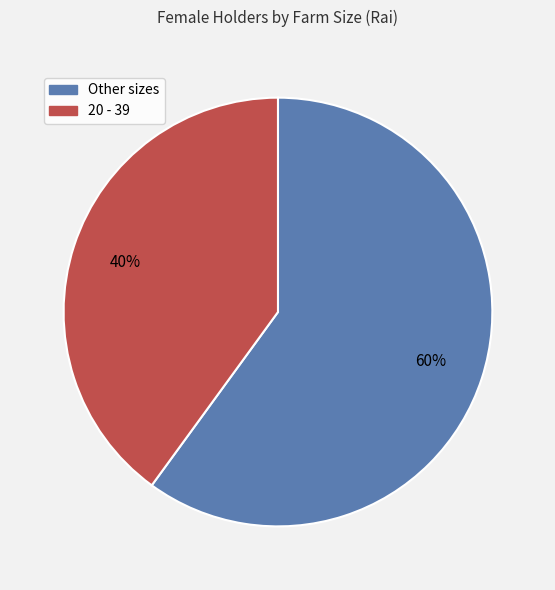

Is there a majority slice in this chart?

Yes